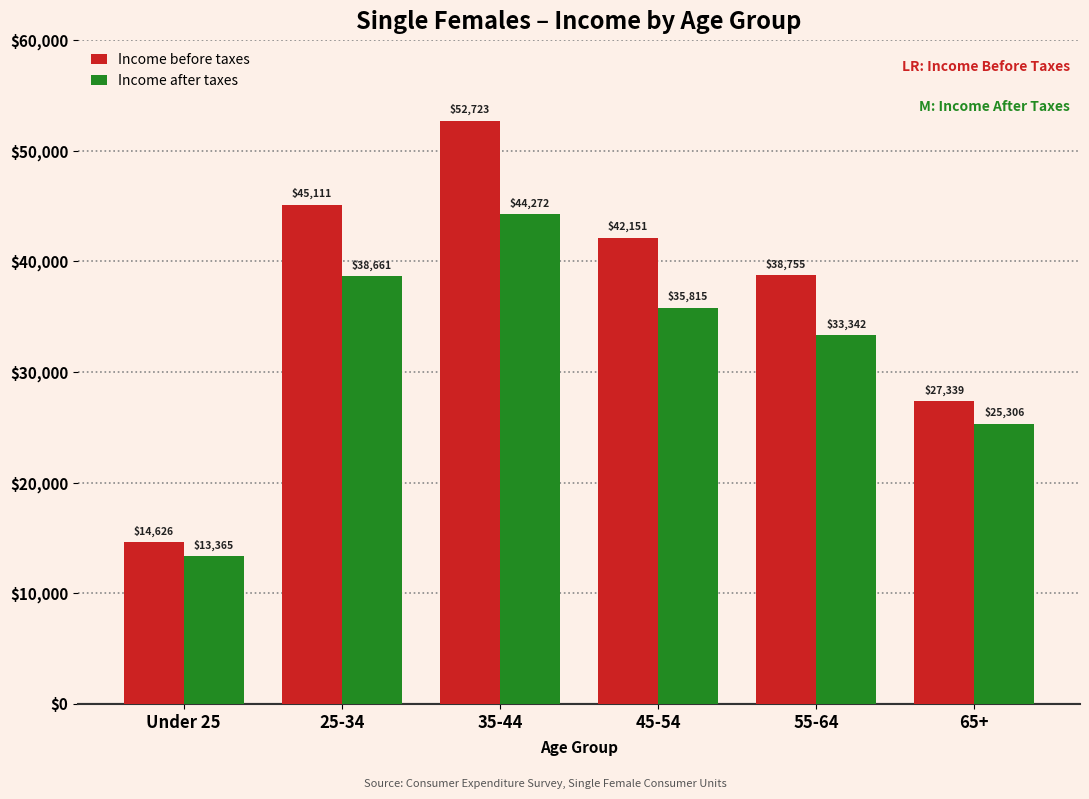

Reading left to right, what are all the values shown in this chart?

Income before taxes: 14626	45111	52723	42151	38755	27339
Income after taxes: 13365	38661	44272	35815	33342	25306